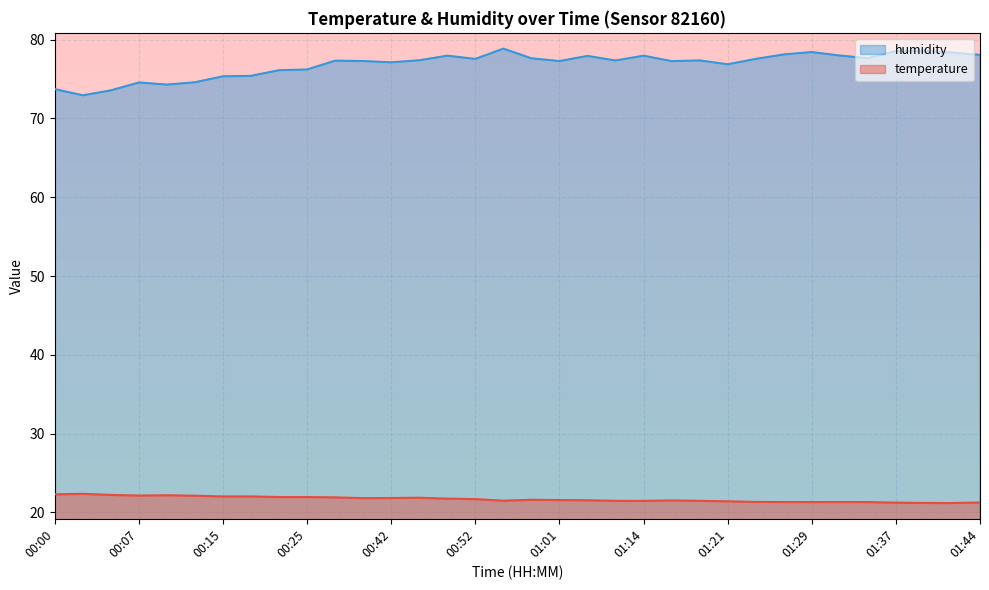

True or false: temperature and humidity cross at least once.

False